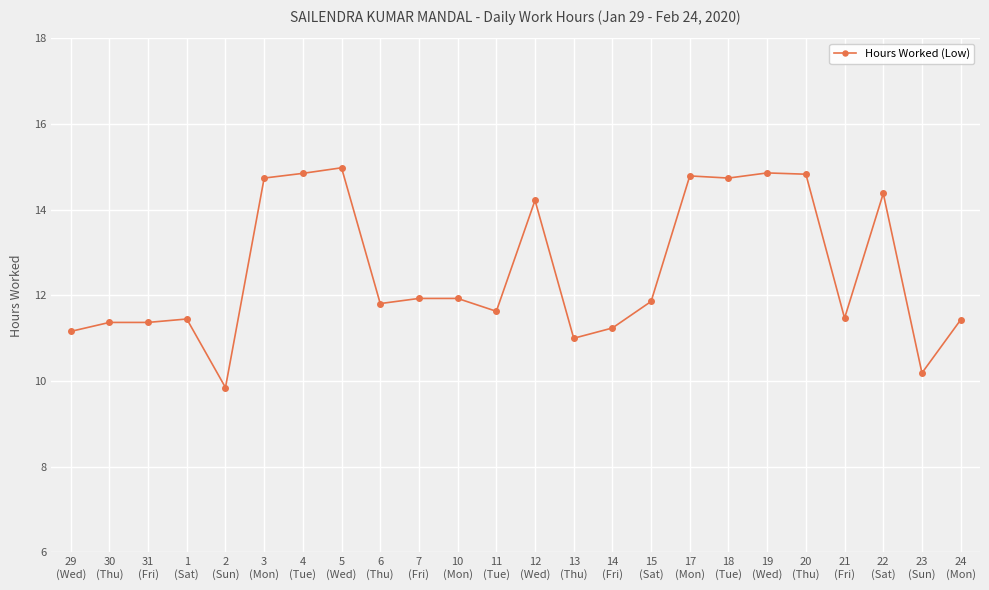

Which category has the highest value across all series?

5
(Wed)